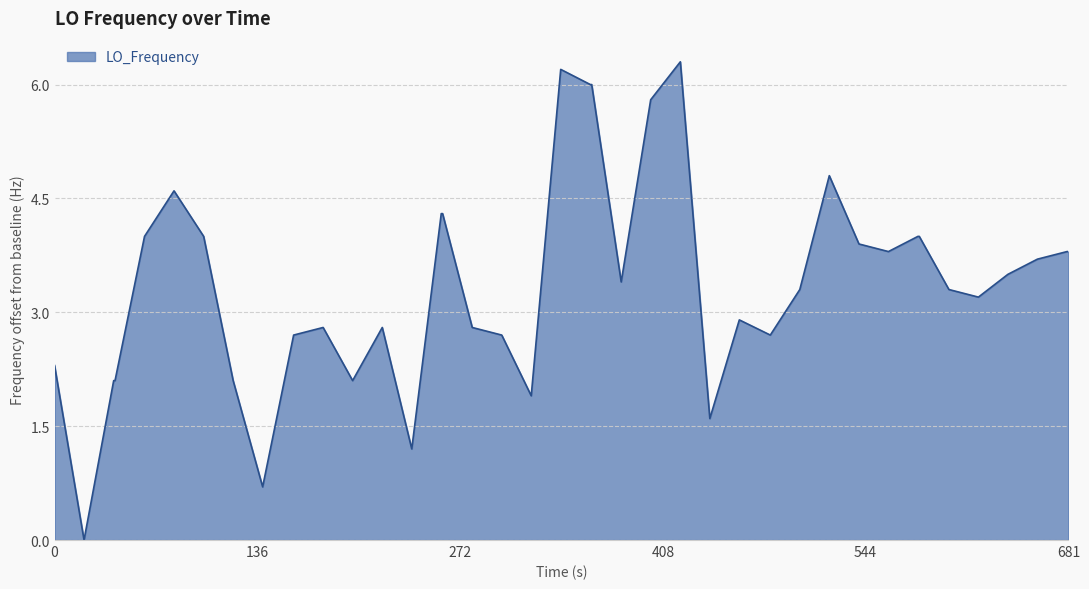

How many values are below 3?

17